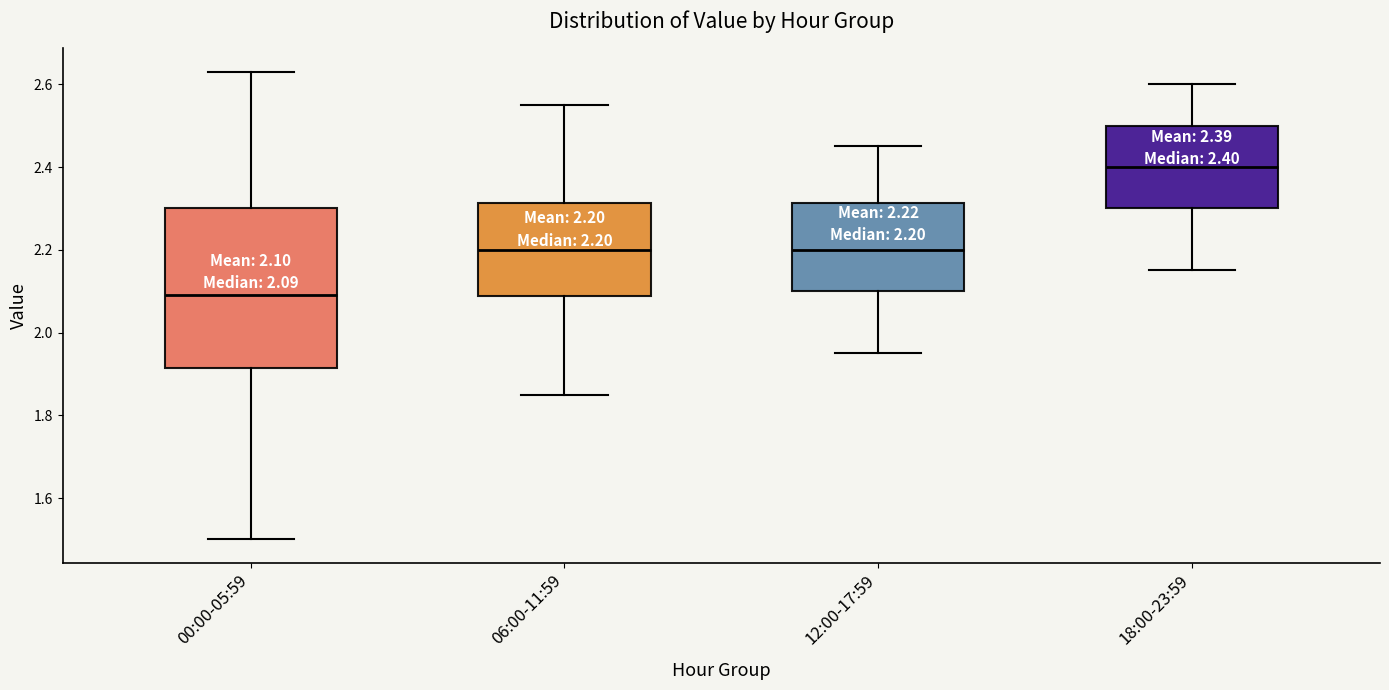

Comparing the boxes themselves (not the whiskers), which one is the tallest?

00:00-05:59